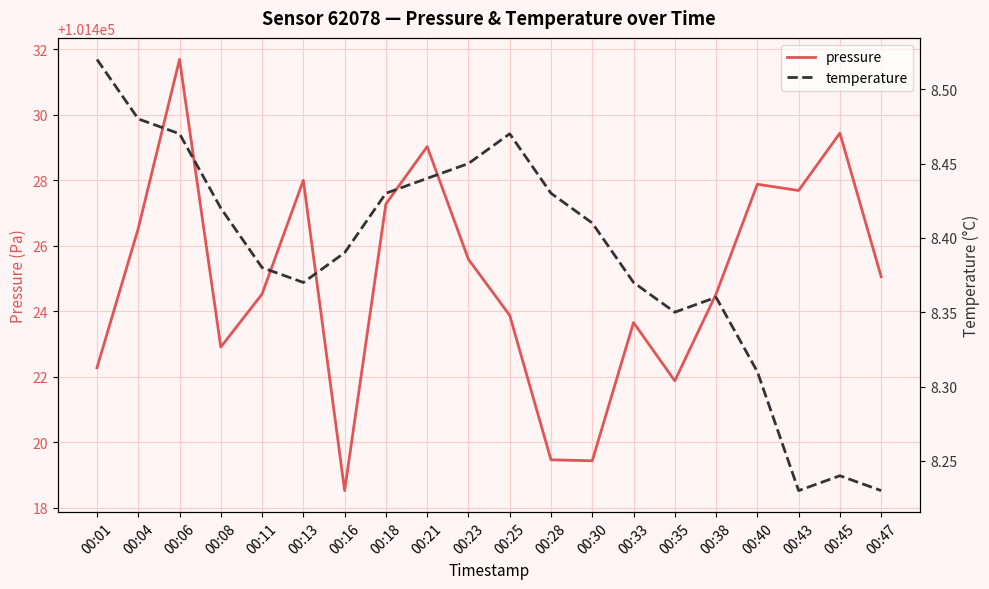

The temperature series shows 8.4 at 00:30. True or false?

True